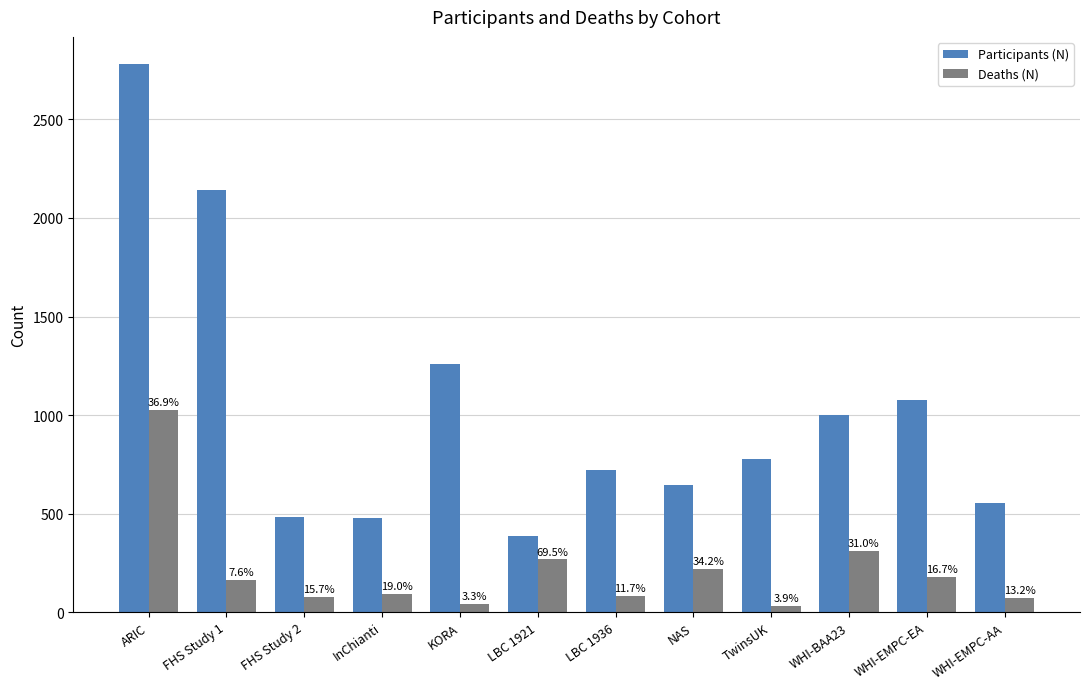

What are all the series names shown in the legend?

Participants (N), Deaths (N)